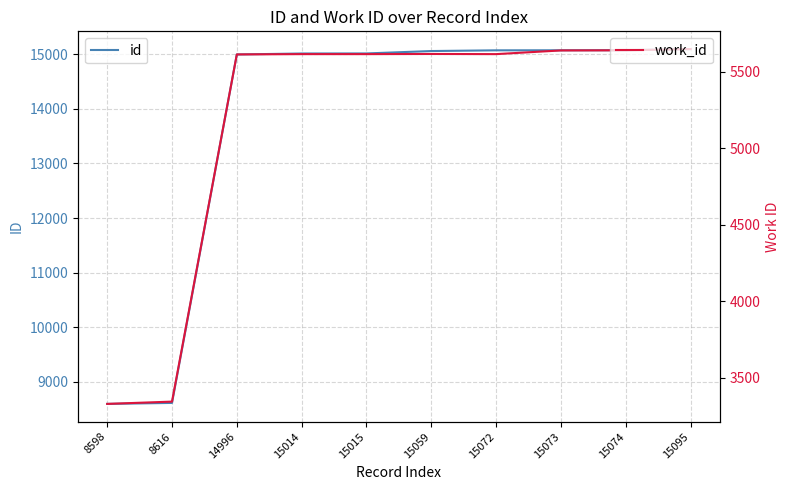

True or false: work_id and id cross at least once.

False